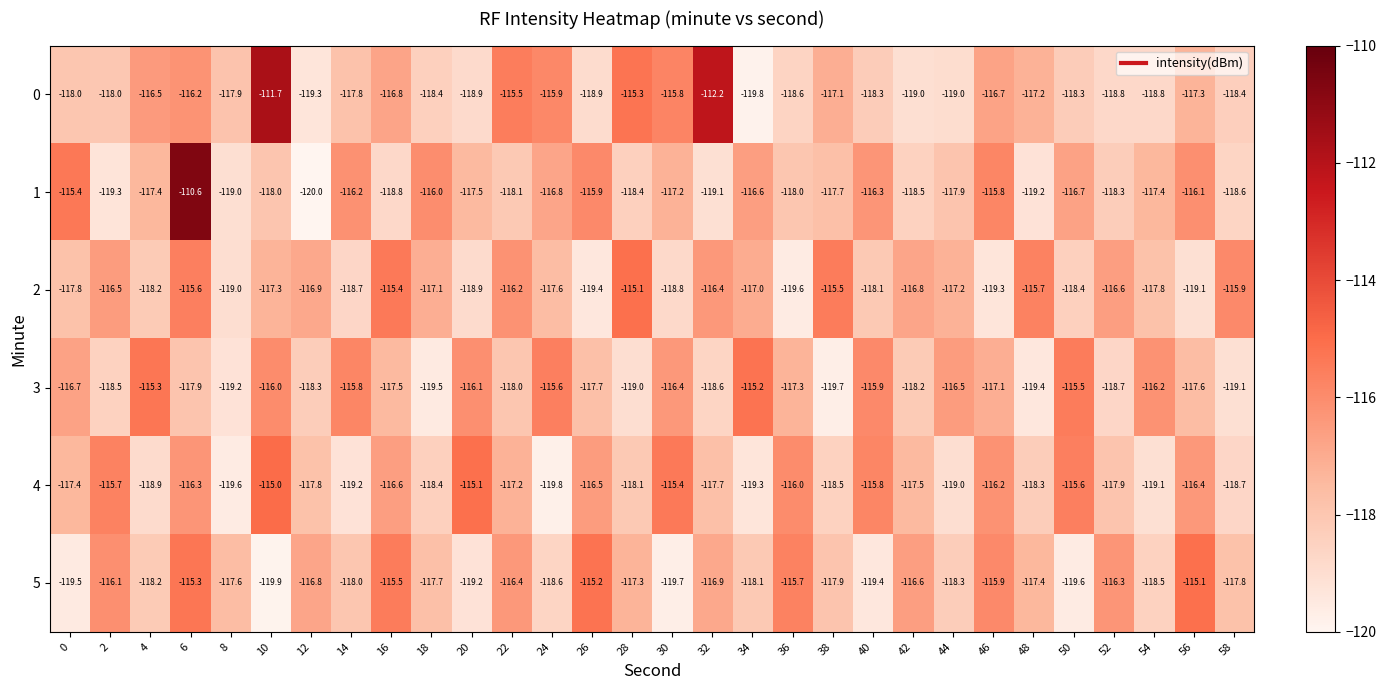

Is it true that 1 equals -118.5 at 42?

True